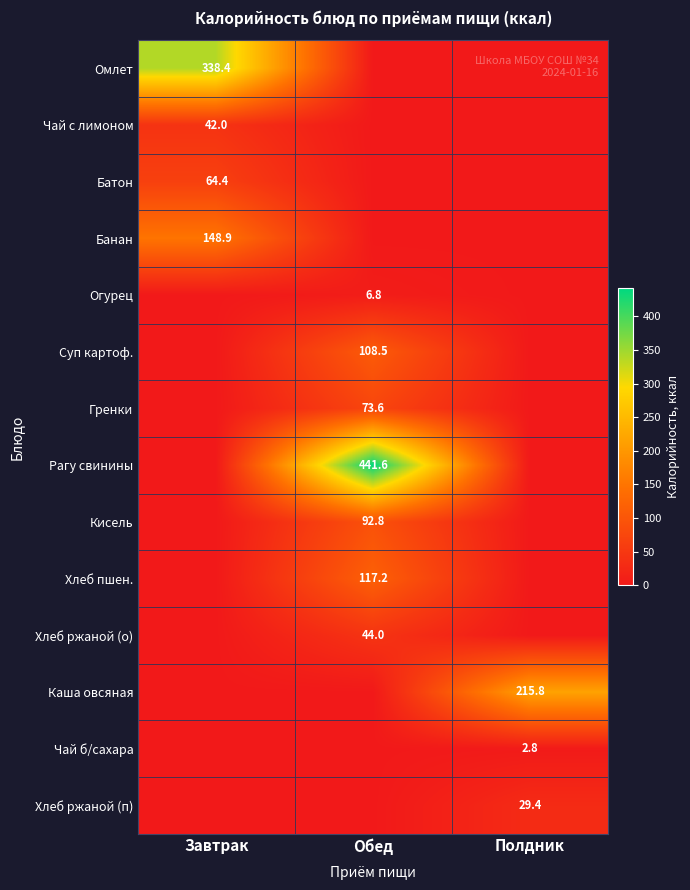

True or false: Банан has a value of 231.0 at Завтрак.

False